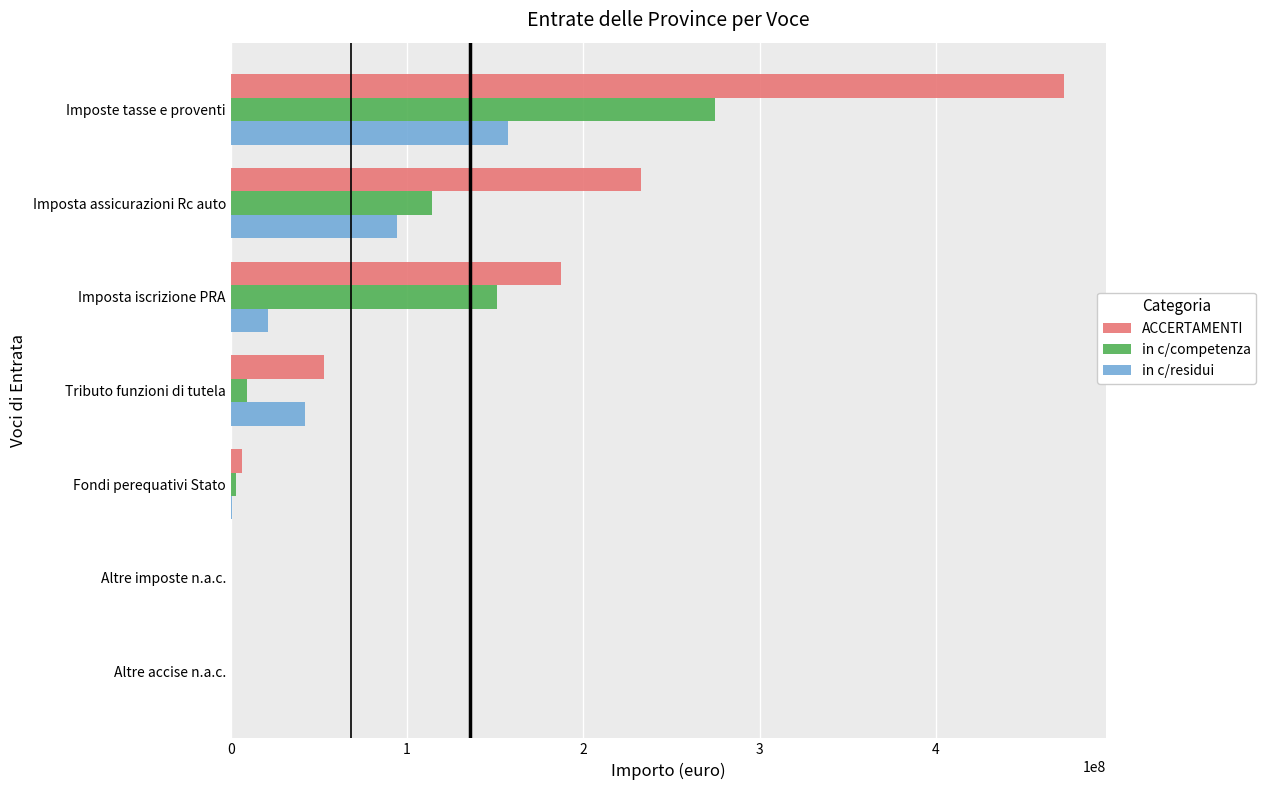

Is the value of in c/competenza at Tributo funzioni di tutela greater than the value of in c/residui at Imposte tasse e proventi?

No